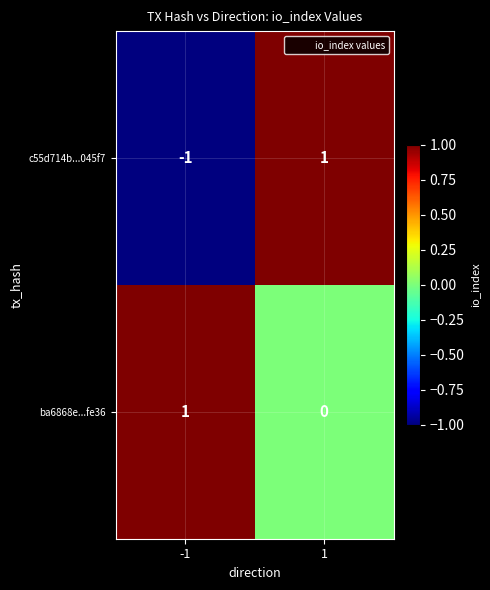

Reading right to left, list all the values displayed in this chart.

c55d714b...045f7: 1=1	-1=-1
ba6868e...fe36: 1=0	-1=1